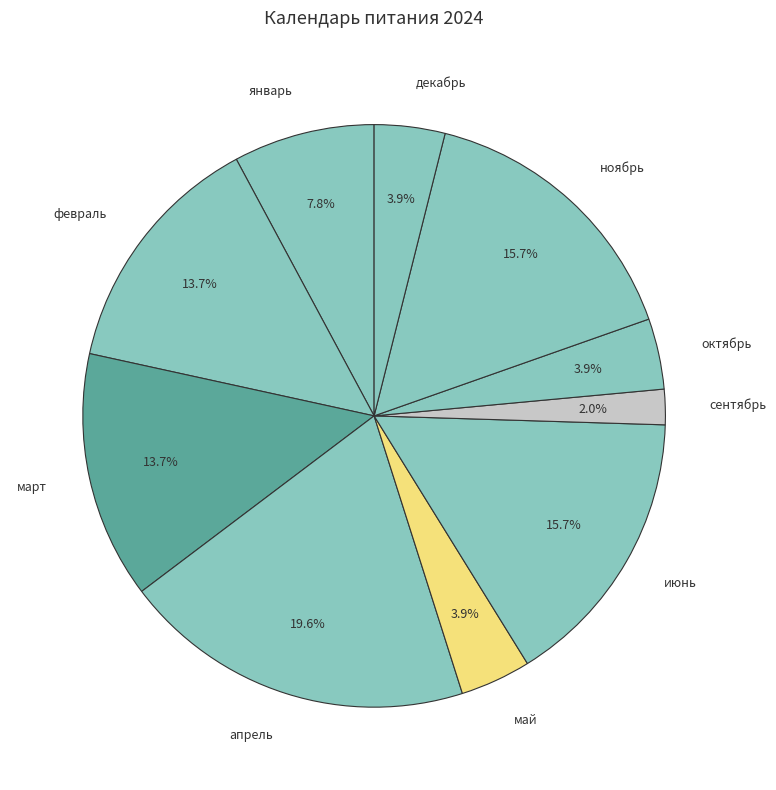

How many slices are in this pie chart?

10